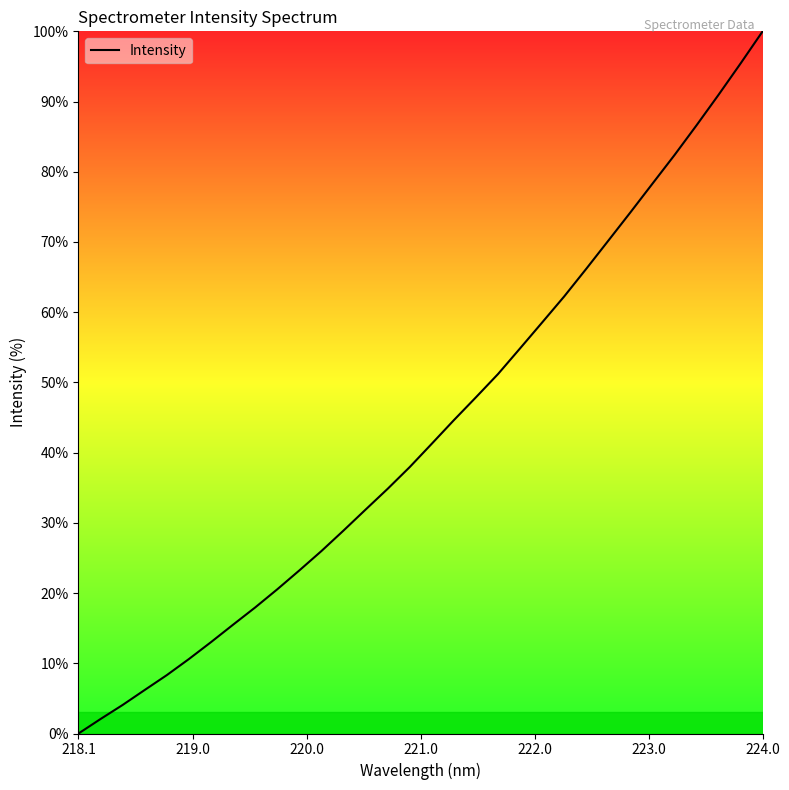

True or false: there are more than 0 points higher than both neighbors.

False